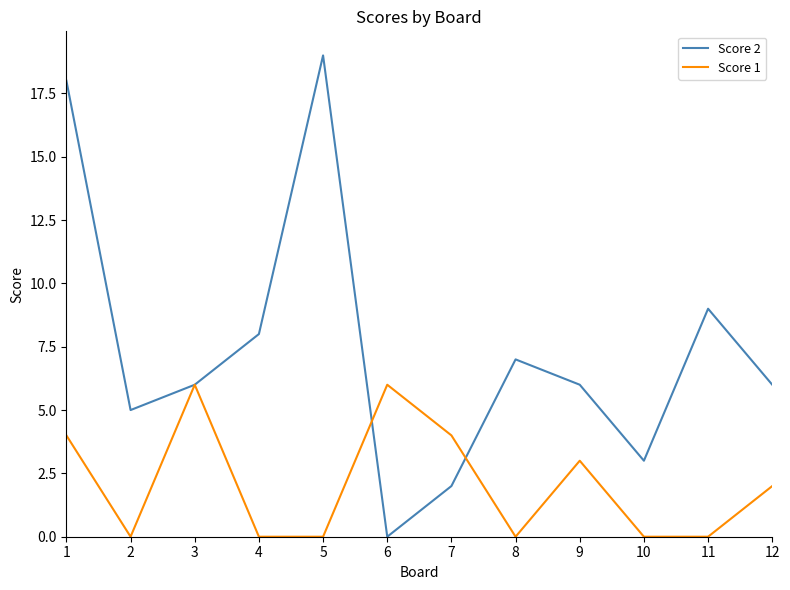

Which series ends up on top after the final intersection of Score 1 and Score 2?

Score 2